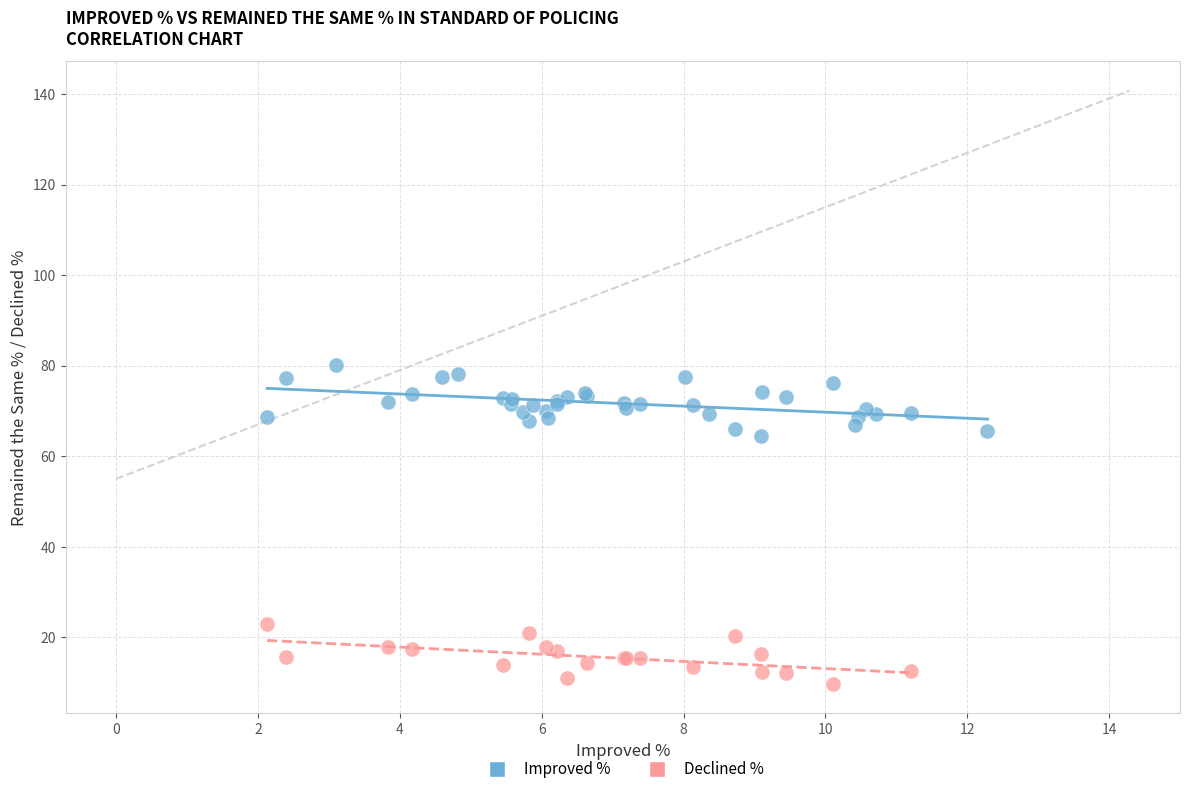

Which series reaches the maximum Y coordinate?

Improved %